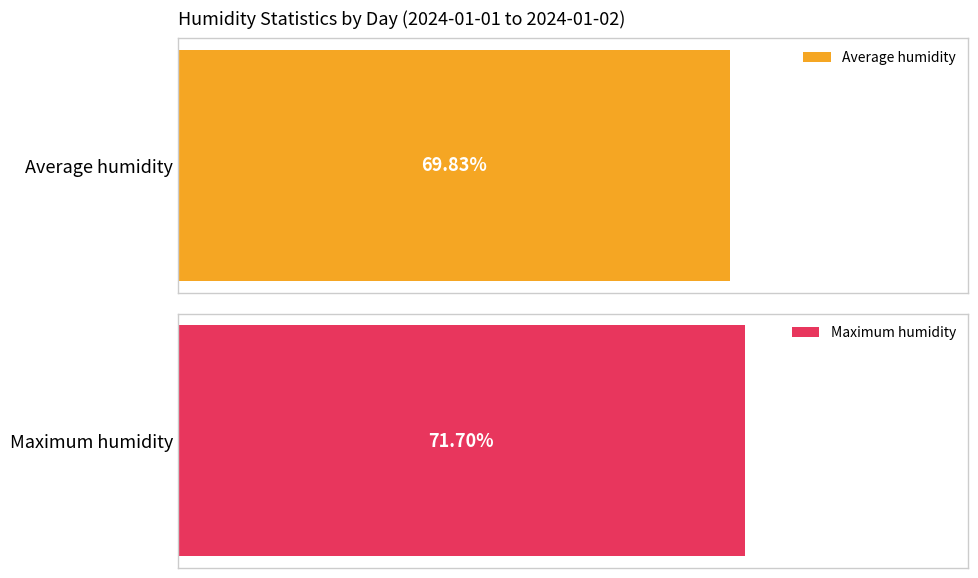

How many bars are there in each group?

2